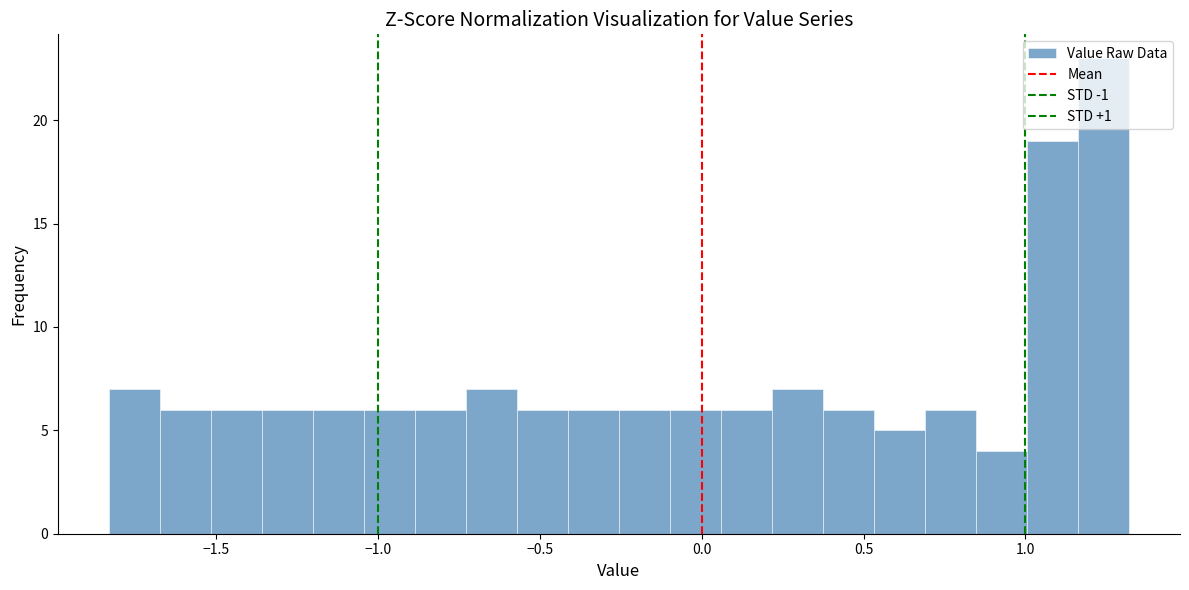

Around what value on the x-axis is the tallest bar? Give the approximate position of its centre, as read against the axis.

1.25